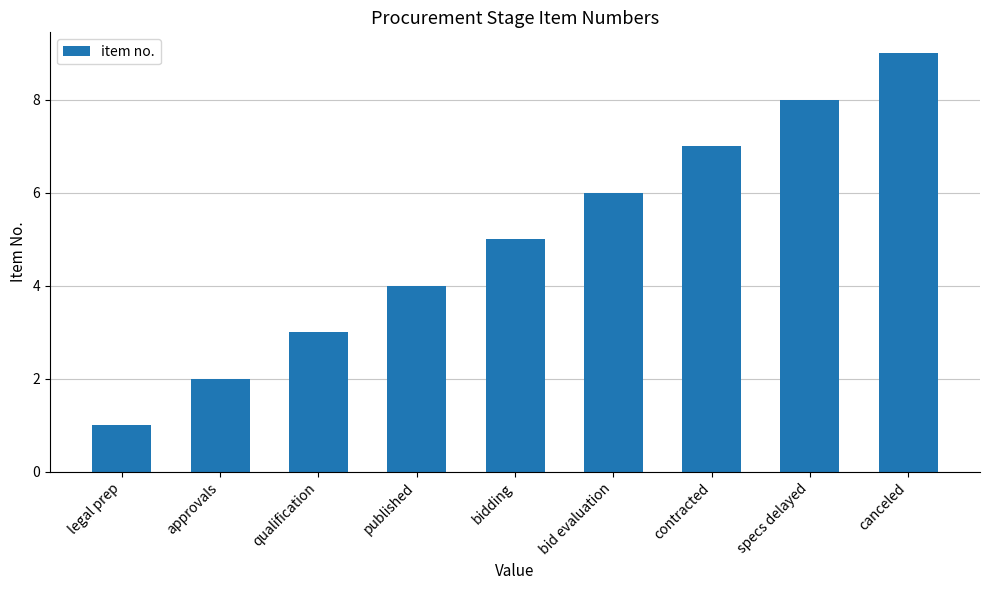

What is the ratio of the value at published to the value at qualification?

1.3